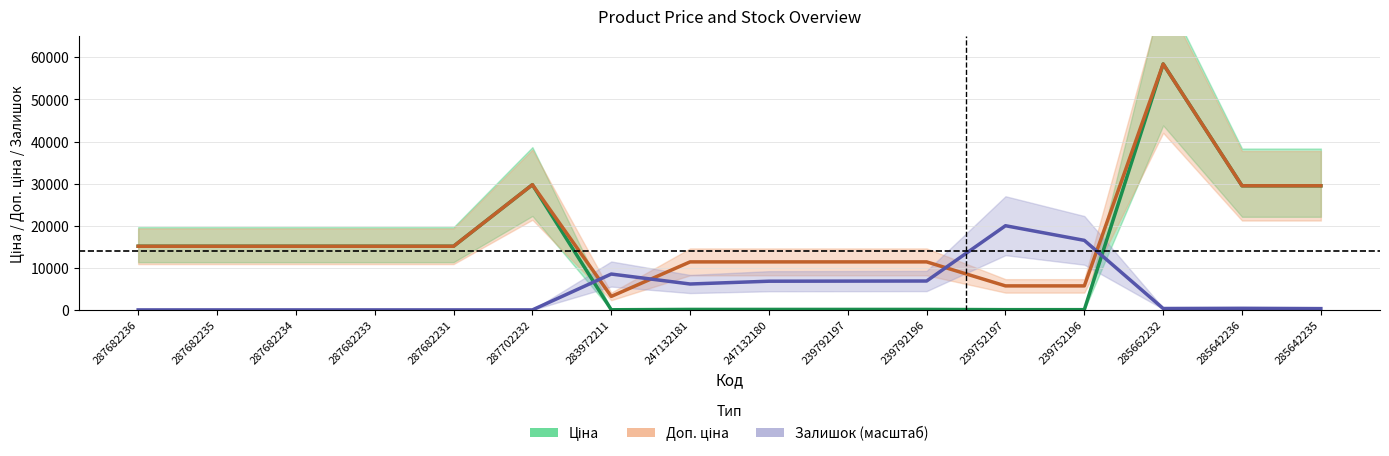

Reading left to right, extract all data points from this chart.

Ціна: 287682236=15120.0	287682235=15120.0	287682234=15120.0	287682233=15120.0	287682231=15120.0	287702232=29747.2	283972211=32.0	247132181=114.1	247132180=114.1	239792197=114.1	239792196=114.1	239752197=57.0	239752196=57.0	285662232=58426.5	285642236=29491.5	285642235=29491.5
Доп. ціна: 287682236=15120.0	287682235=15120.0	287682234=15120.0	287682233=15120.0	287682231=15120.0	287702232=29747.2	283972211=3205.0	247132181=11410.0	247132180=11410.0	239792197=11410.0	239792196=11410.0	239752197=5705.0	239752196=5705.0	285662232=58426.5	285642236=29491.5	285642235=29491.5
Залишок (масштаб): 287682236=0.0	287682235=0.0	287682234=0.0	287682233=0.0	287682231=0.0	287702232=0.0	283972211=8520.7	247132181=6153.8	247132180=6816.6	239792197=6840.2	239792196=6863.9	239752197=20000.0	239752196=16520.7	285662232=331.4	285642236=378.7	285642235=307.7